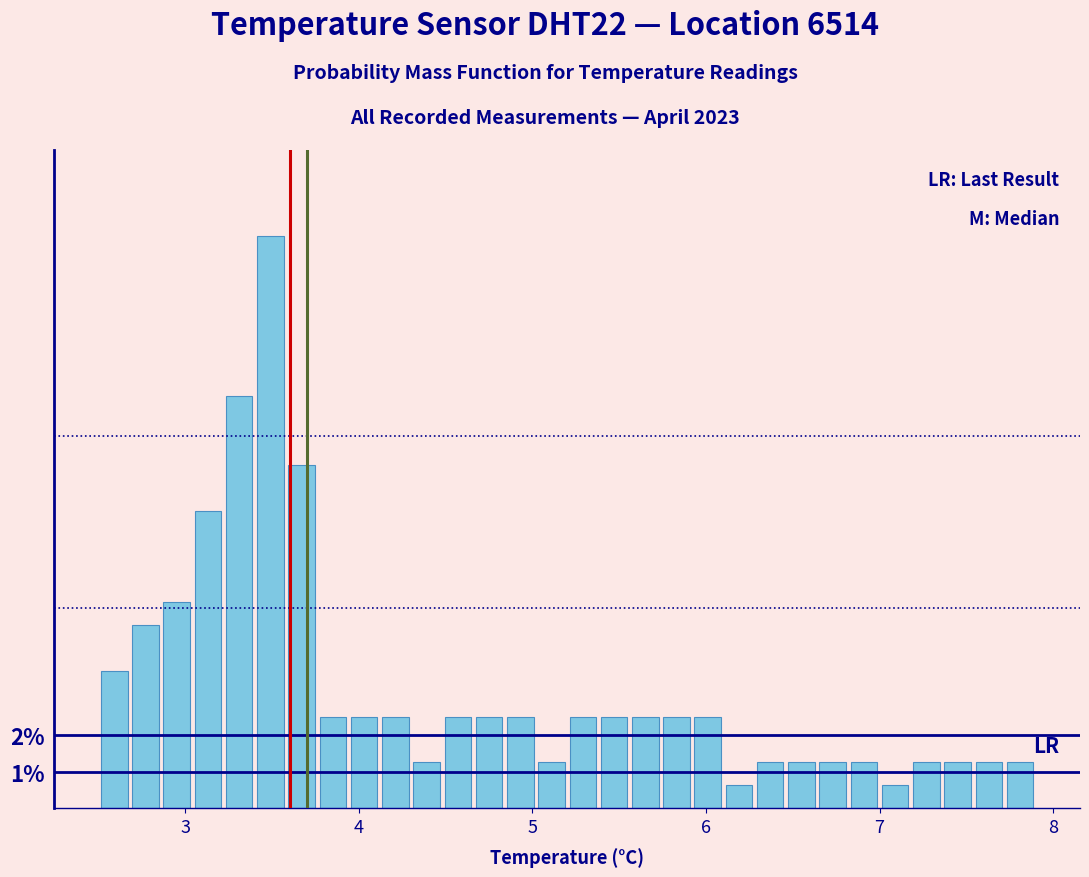

Read against the x-axis, roughly where is the centre of the tallest bar?

3.5